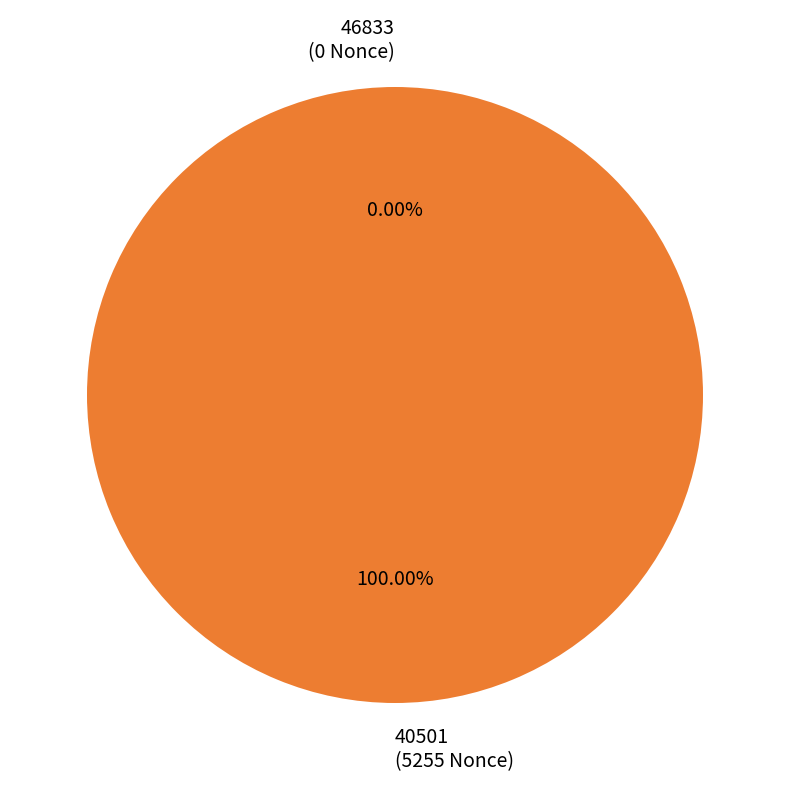

How many segments does this pie chart have?

2